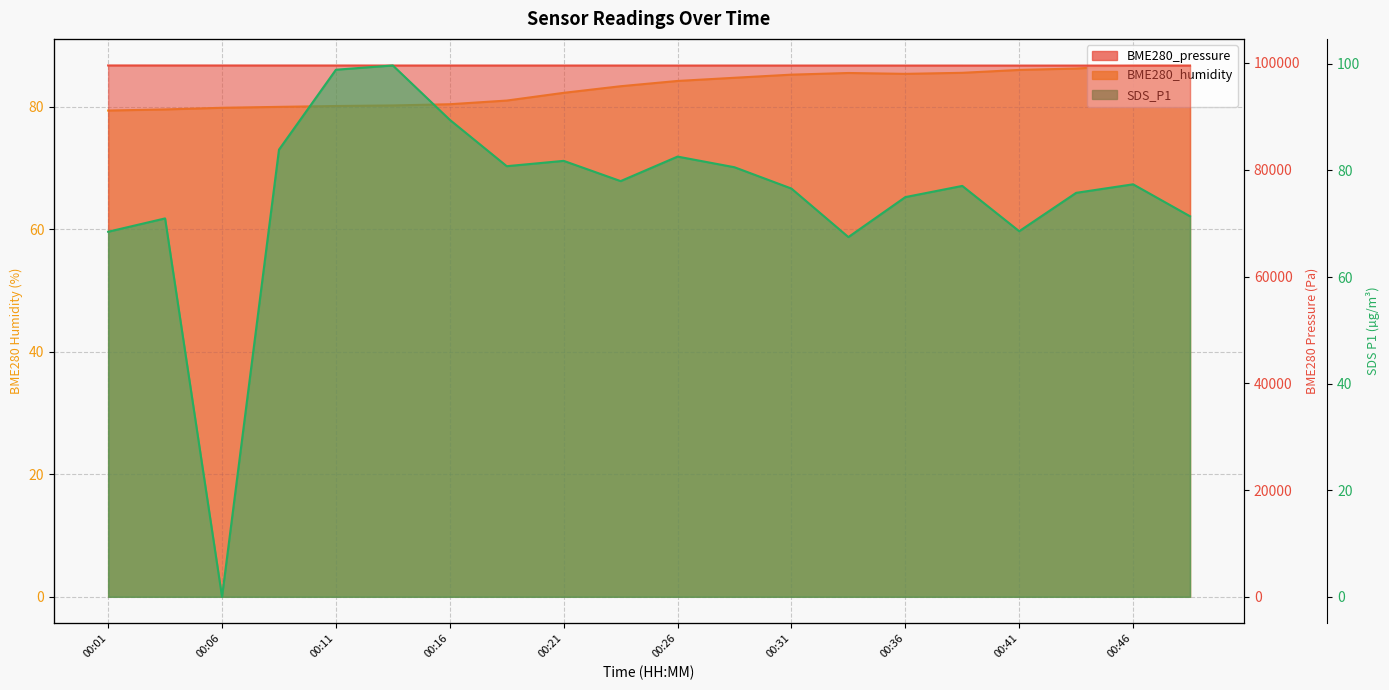

How many lines are shown in the chart?

3